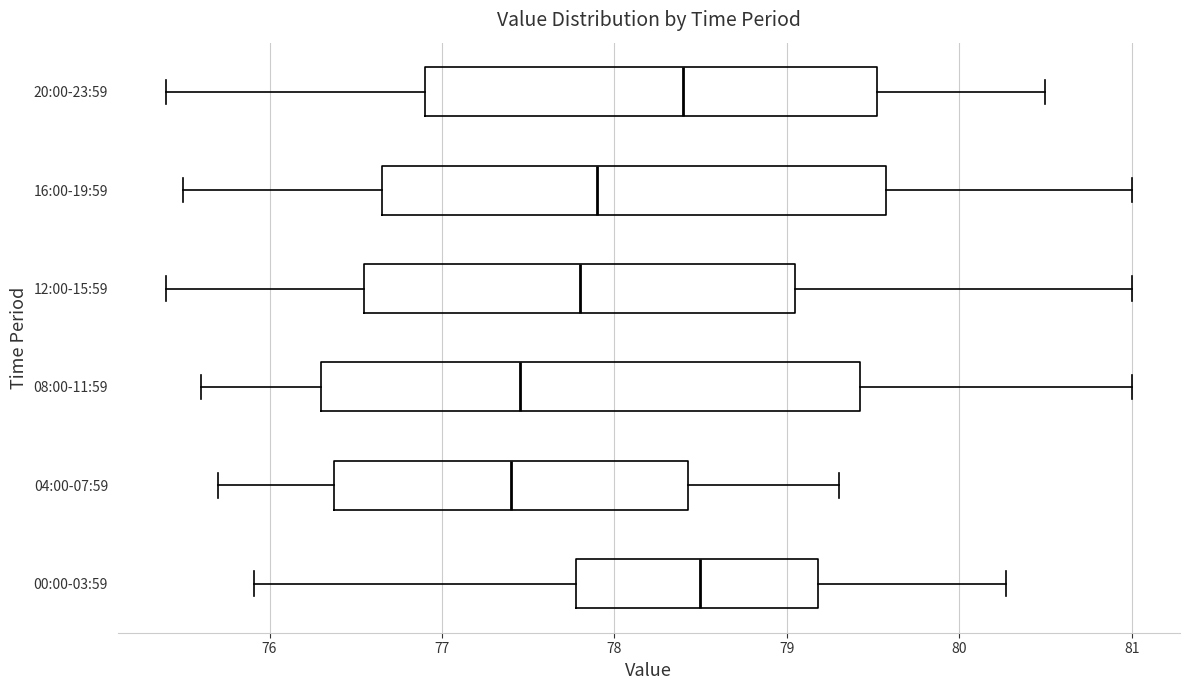

Which box is the widest, from its left edge to its right edge?

08:00-11:59